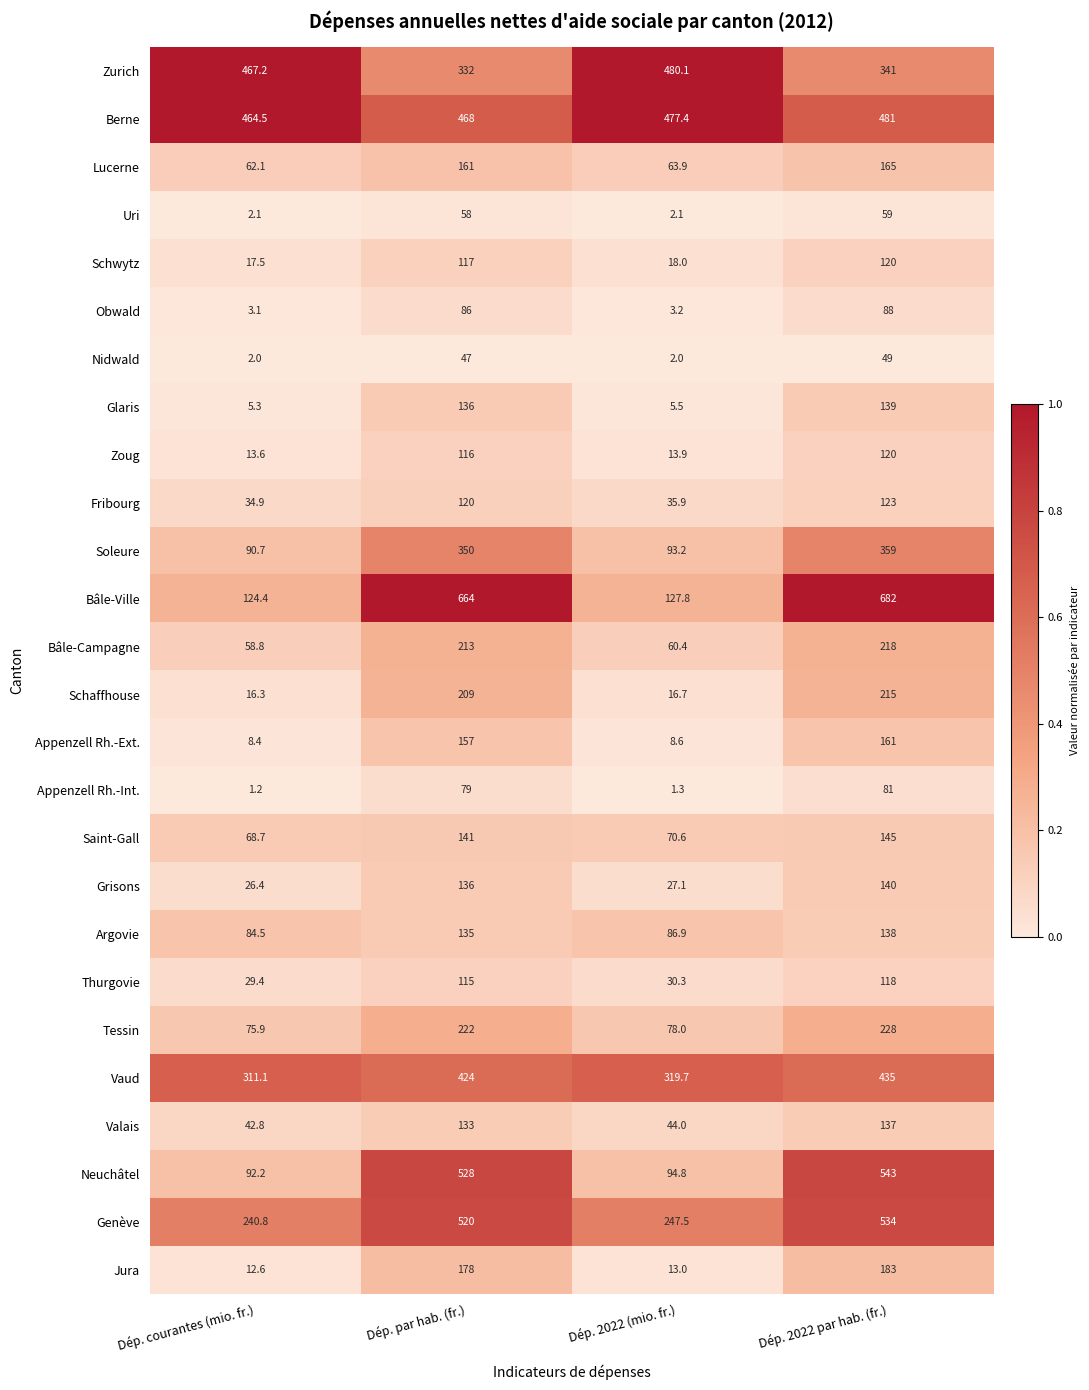

The Obwald series shows 5.1 at Dép. courantes (mio. fr.). True or false?

False